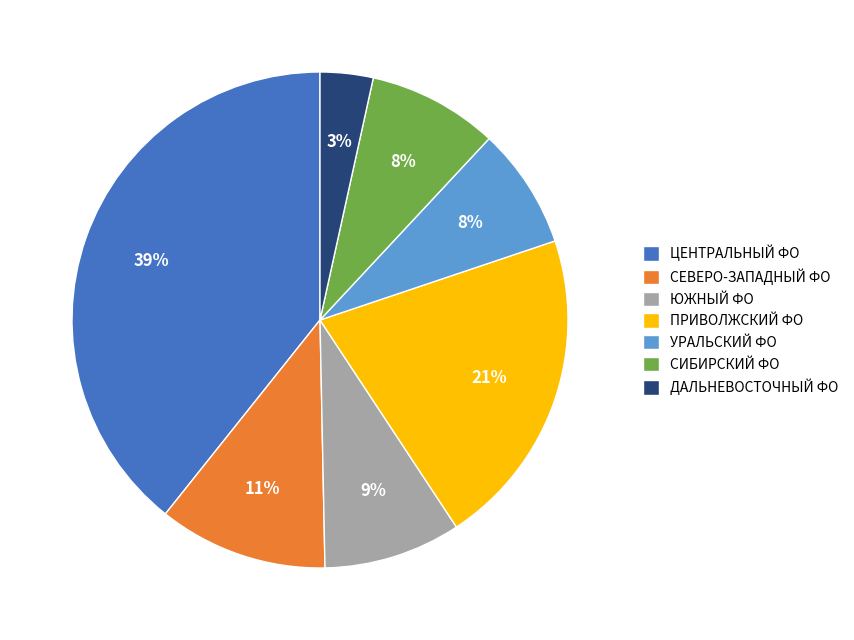

To the nearest percent, what percentage of the pie is СИБИРСКИЙ ФО?

8%